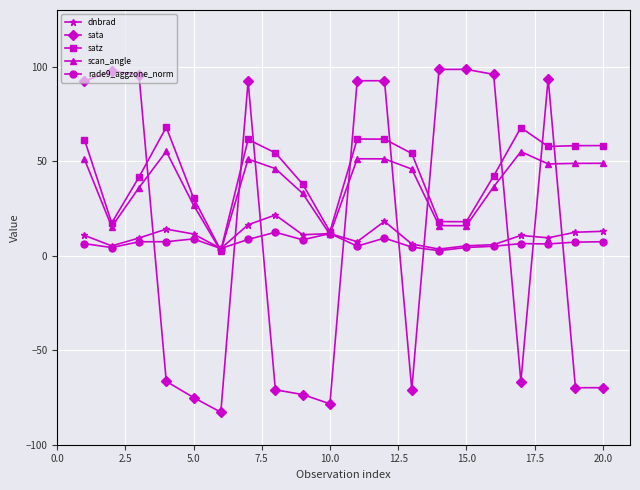

What is the minimum value shown in the chart?

-82.8